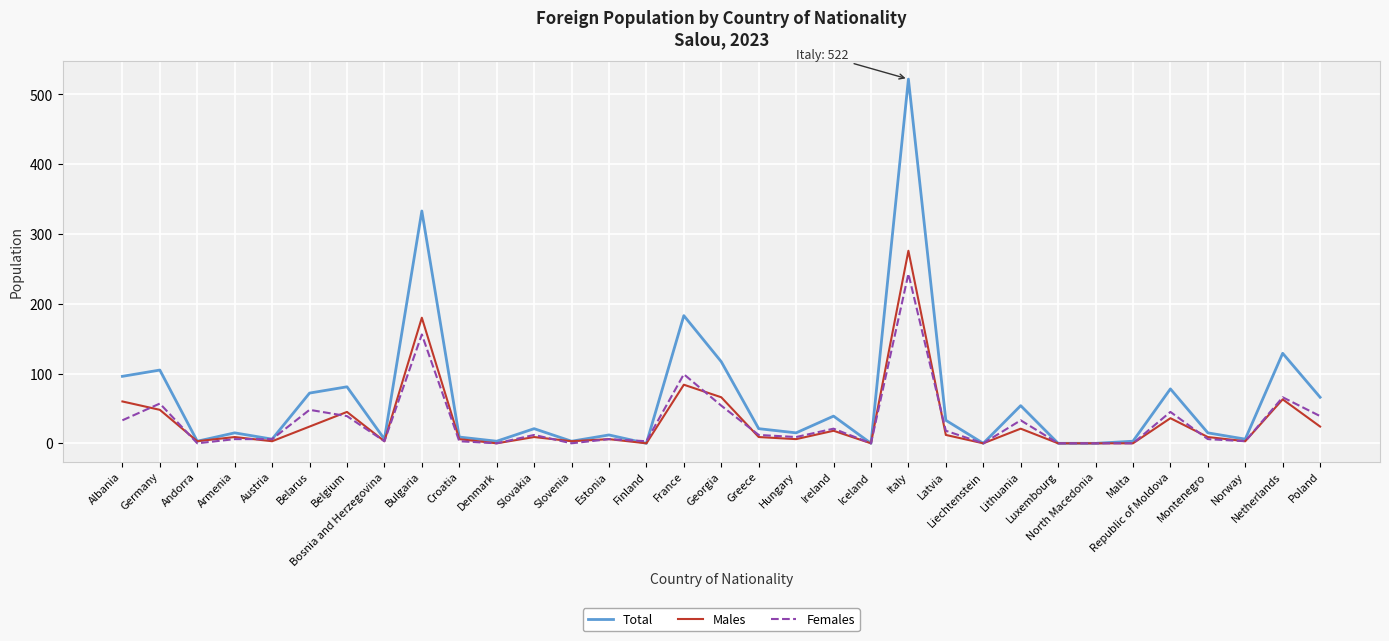

What is the difference between the maximum and minimum values in the Males series?

276